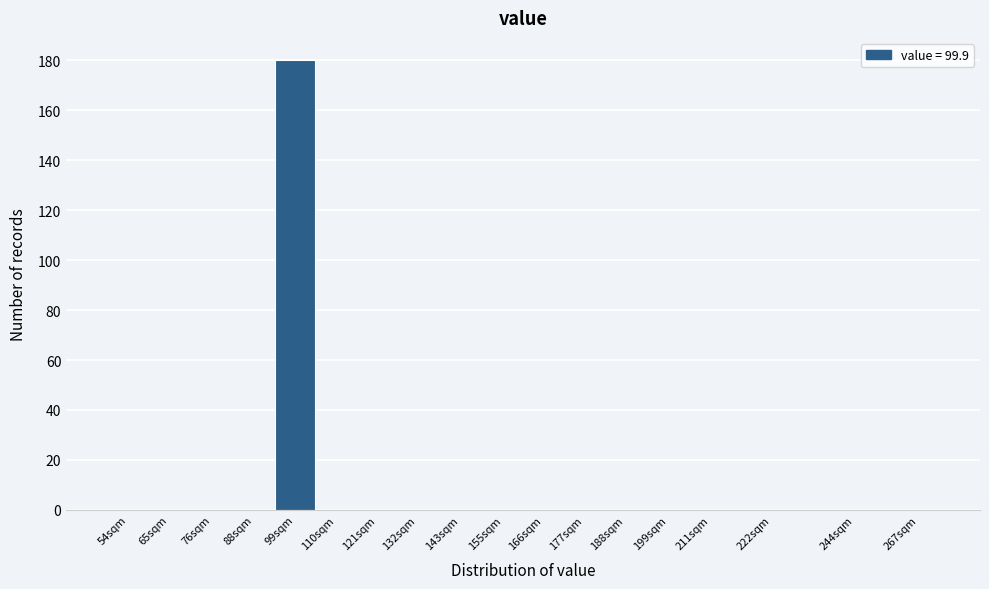

Reading left to right, what are all the values shown in this chart?

54sqm=0	65sqm=0	76sqm=0	88sqm=0	99sqm=180	110sqm=0	121sqm=0	132sqm=0	143sqm=0	155sqm=0	166sqm=0	177sqm=0	188sqm=0	199sqm=0	211sqm=0	222sqm=0	244sqm=0	267sqm=0